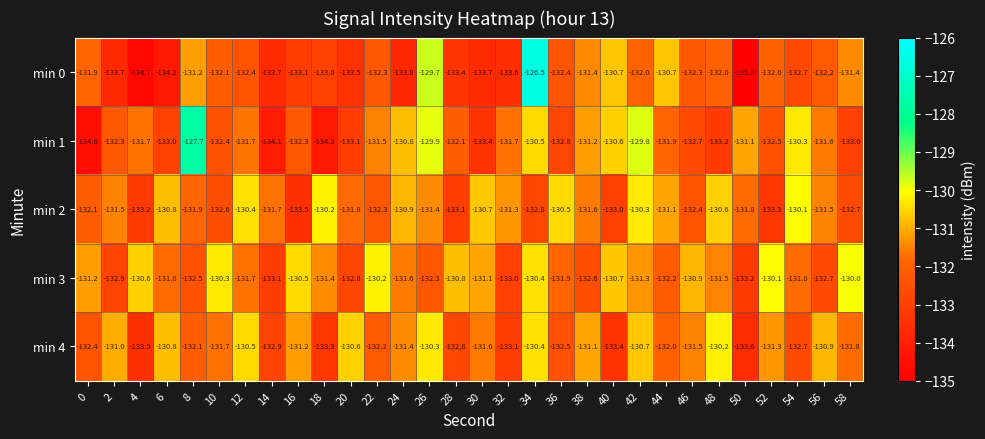

The min 3 series shows -76.8 at 8. True or false?

False